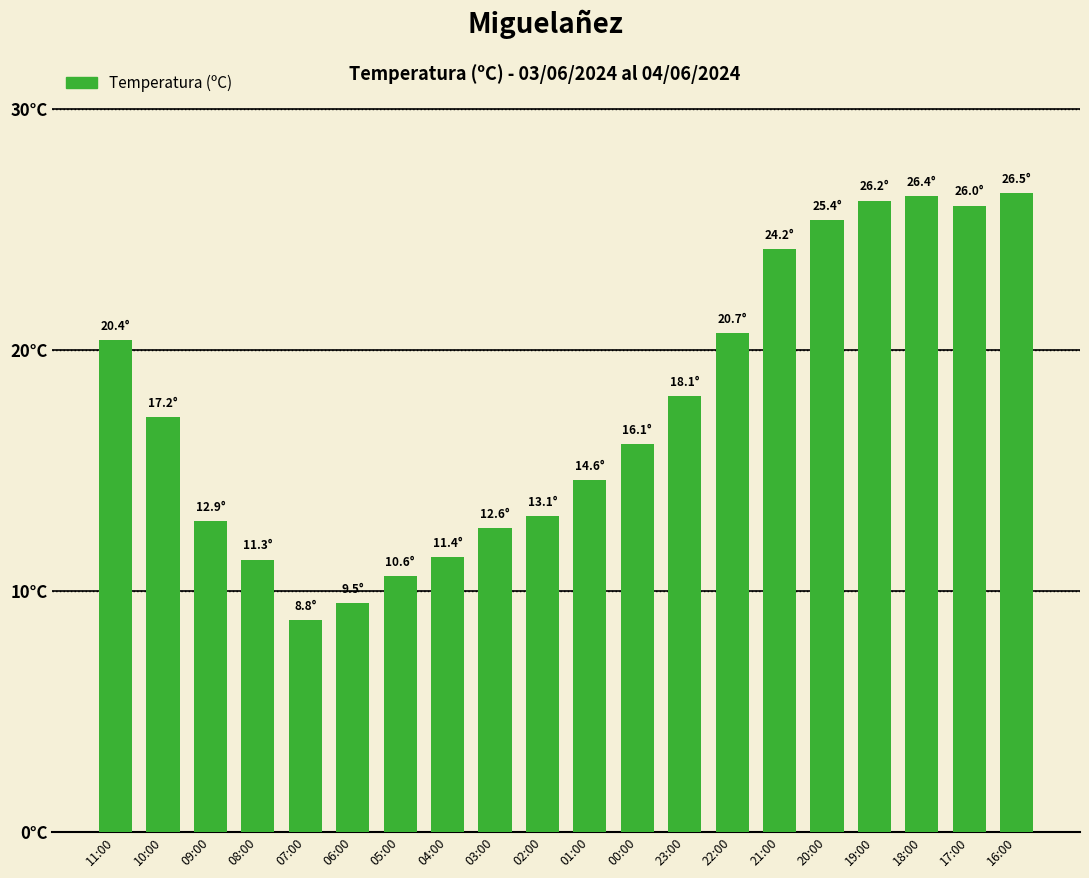

The chart shows a value of 41.0 at 17:00. True or false?

False